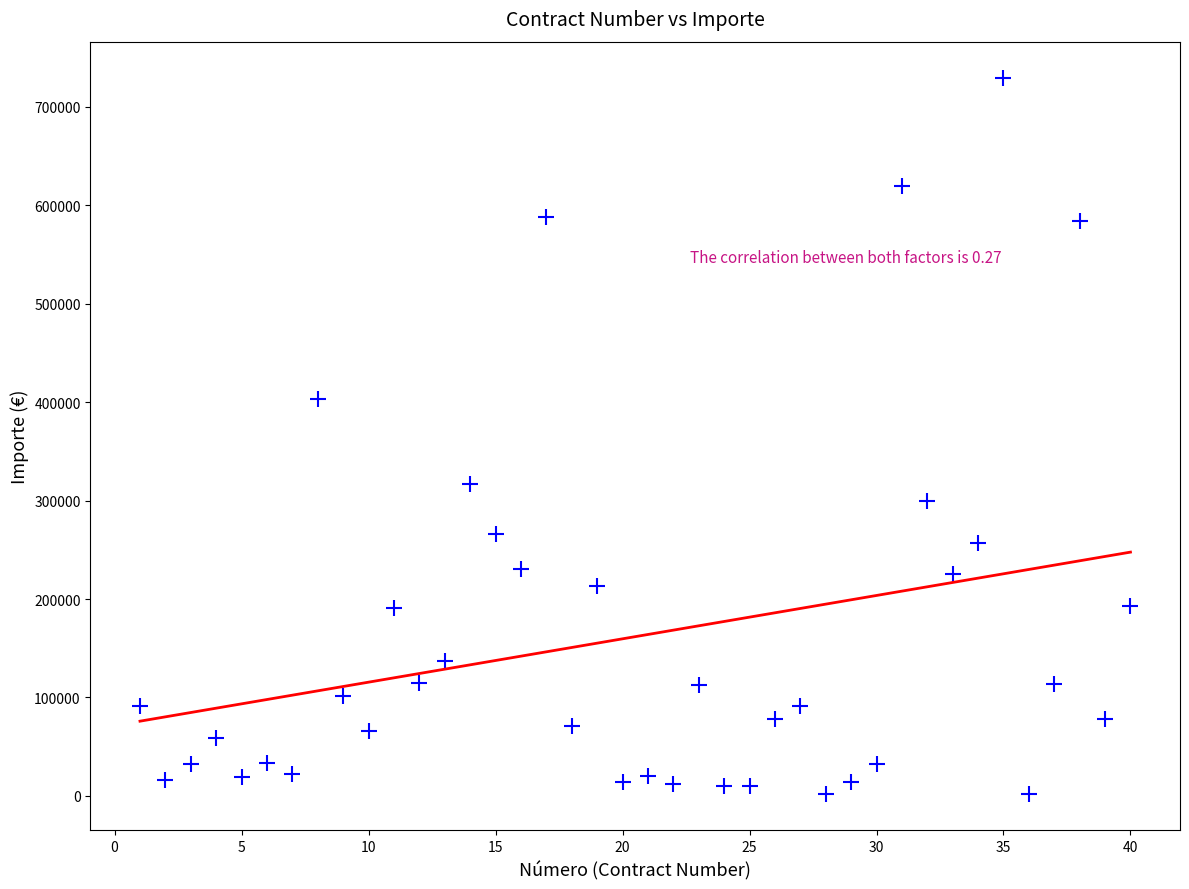

What Y value in the scatter plot is closest to 365616?

403533.6